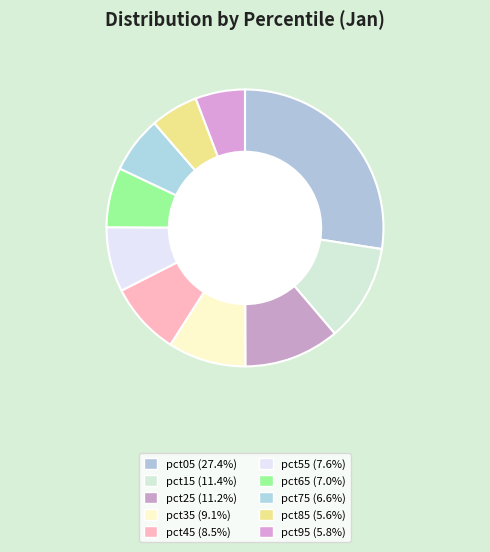

How many segments does this pie chart have?

10